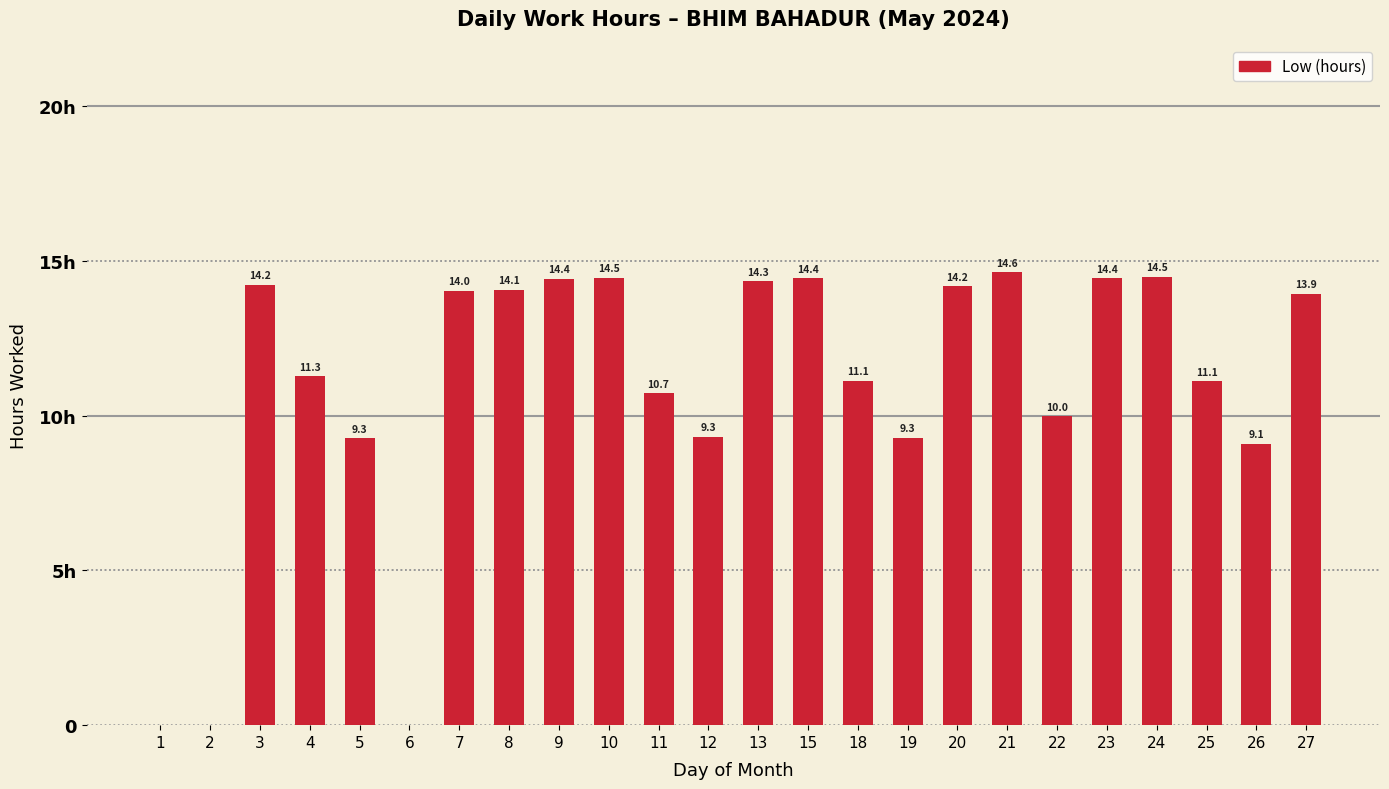

At which label is the value closest to 7?

26